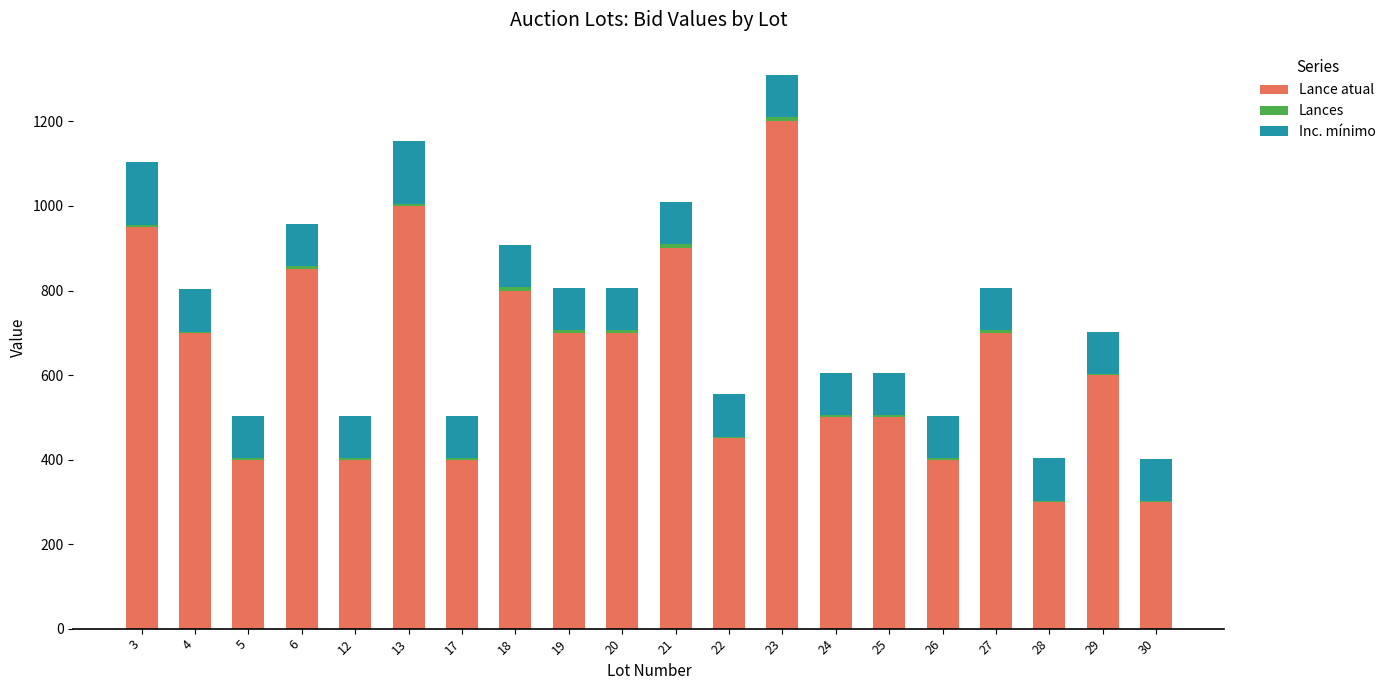

The value of Lance atual at 30 is 417. True or false?

False